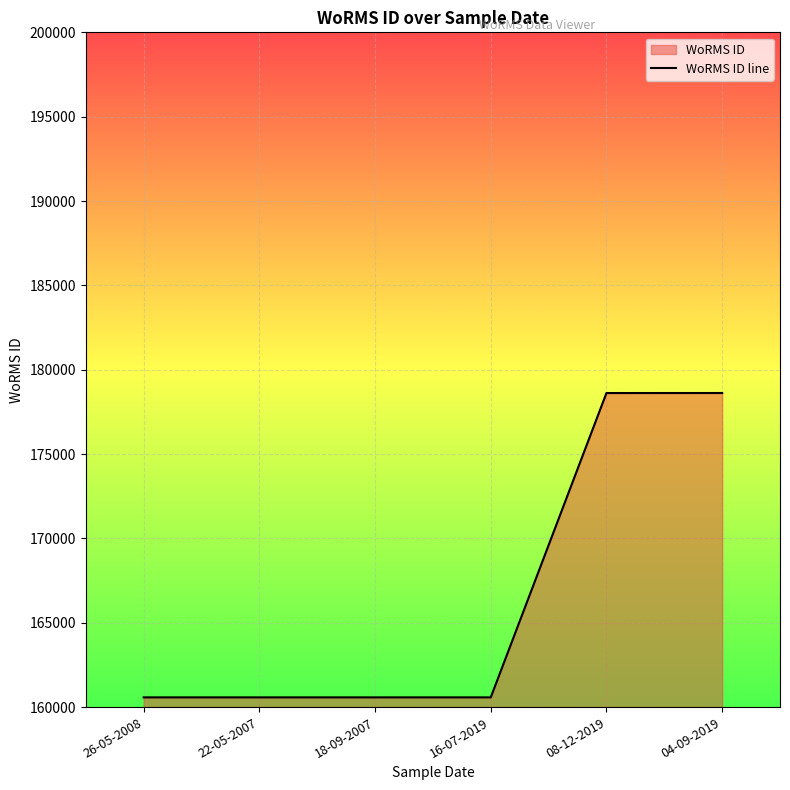

What is the label of the 2nd point from the right?

08-12-2019